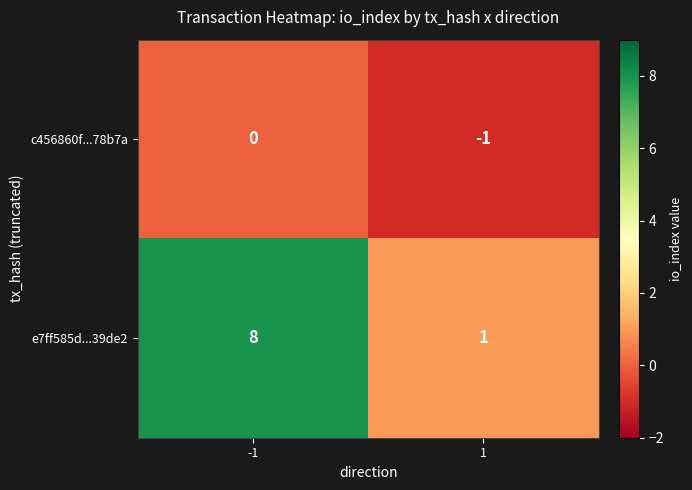

What is the difference between the highest and lowest values at -1?

8